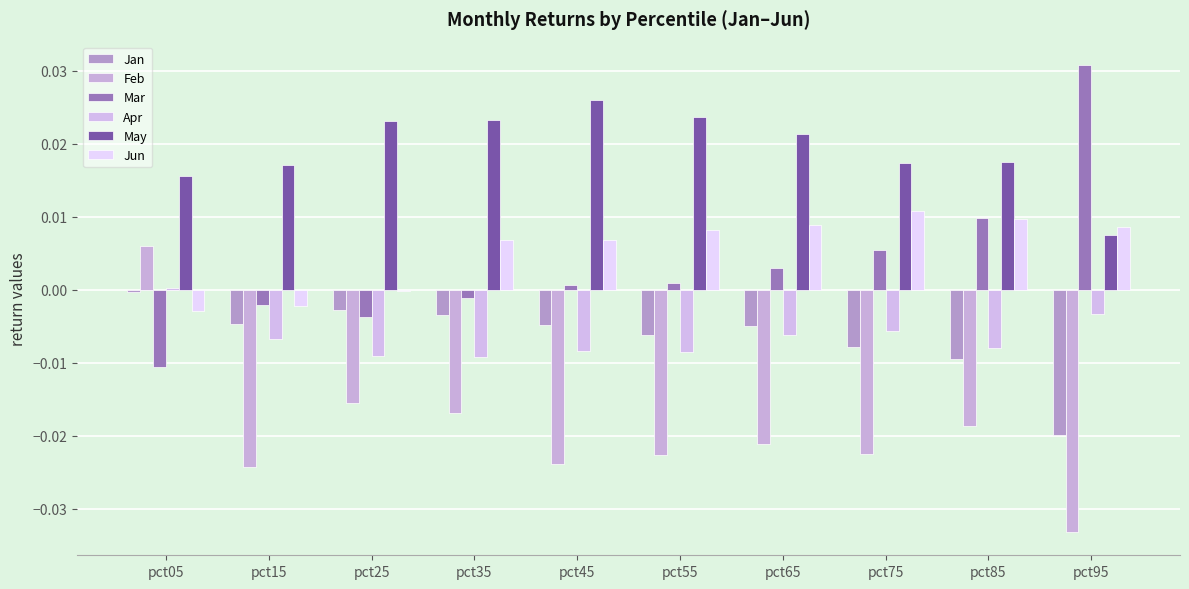

Which series has the largest total across all categories?

May